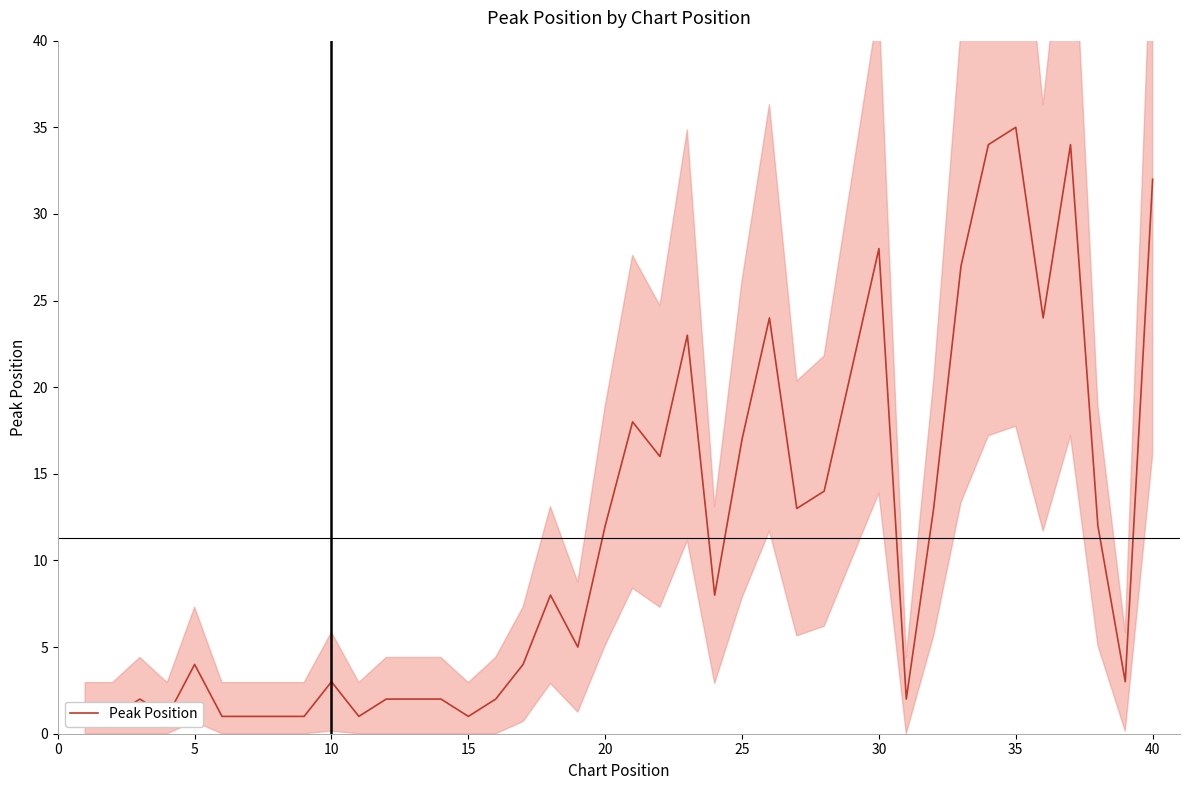

How many lines are shown in the chart?

1